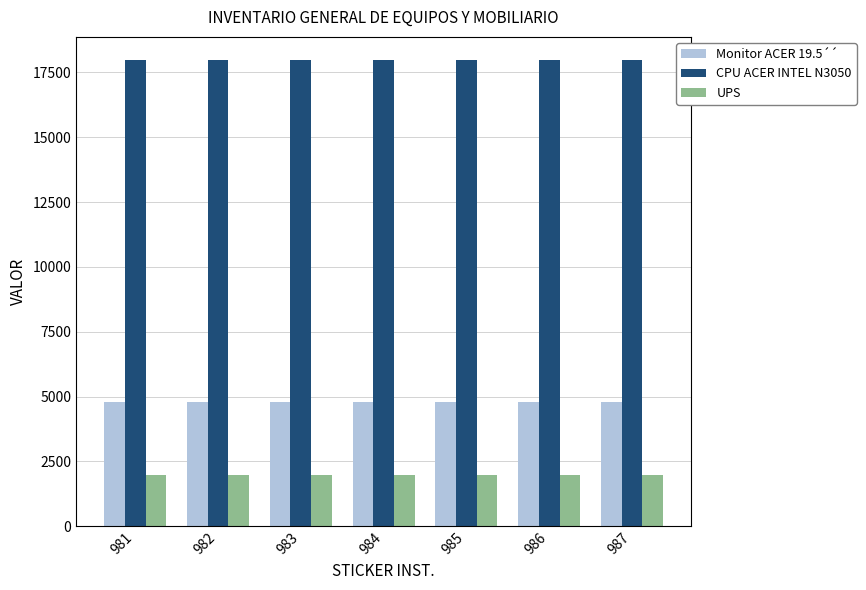

Are the bars horizontal?

No